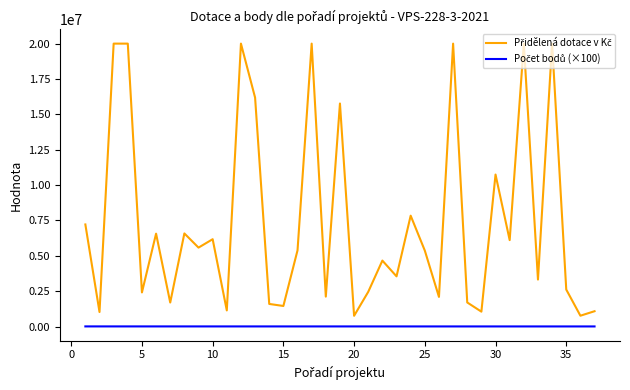

Does the chart display data point markers on the line(s)?

No